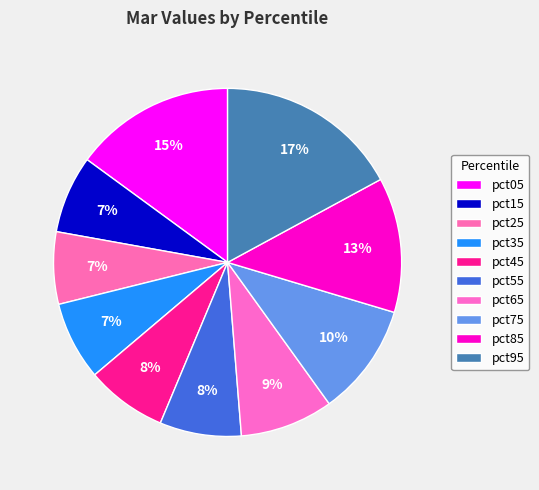

Which slice is the largest?

pct95